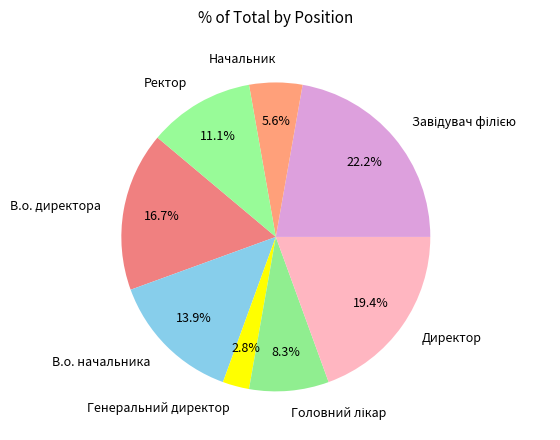

Which slice is the smallest?

Генеральний директор